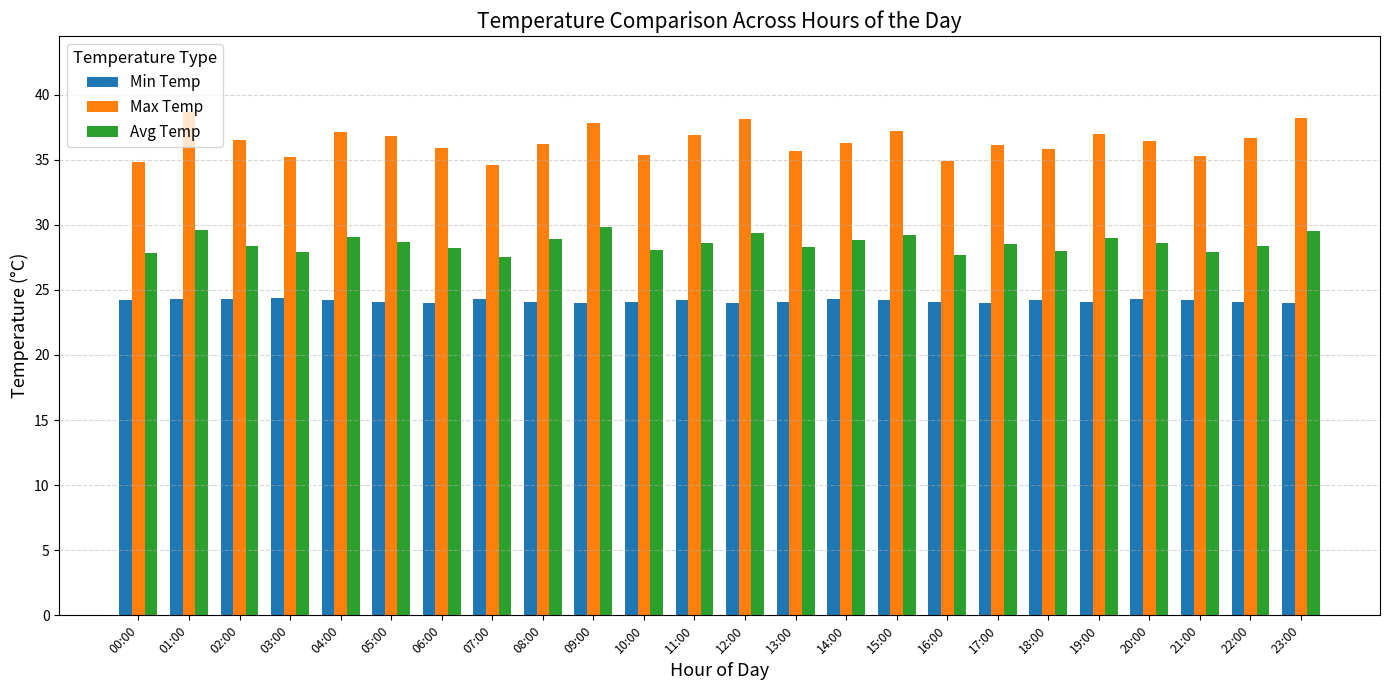

Which series has the widest spread of values?

Max Temp